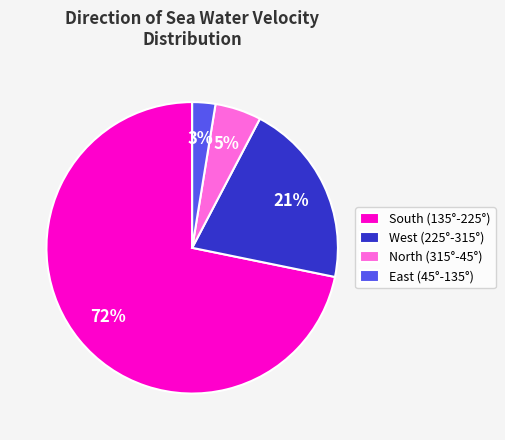

To the nearest percent, what is the combined percentage of North (315°-45°) and East (45°-135°)?

8%